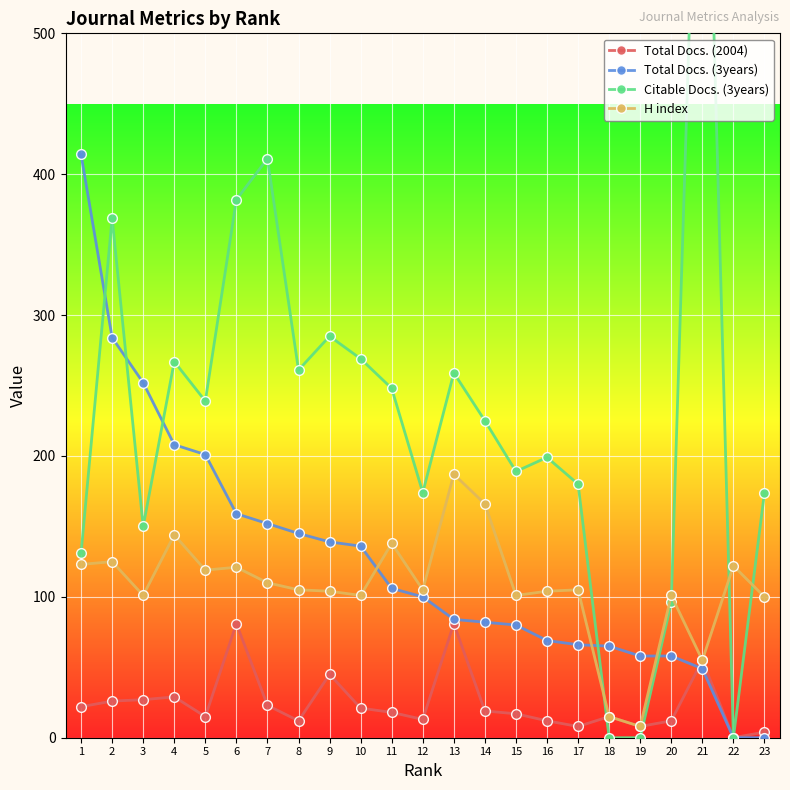

Is it true that H index equals 121 at 6?

True